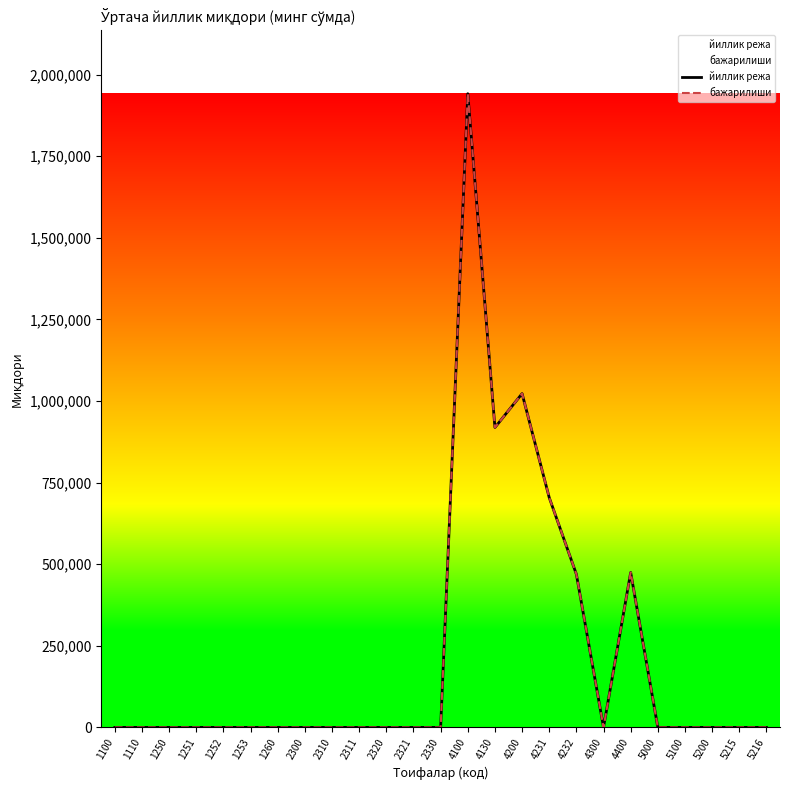

What is the average value of the бажарилиши series?

221202